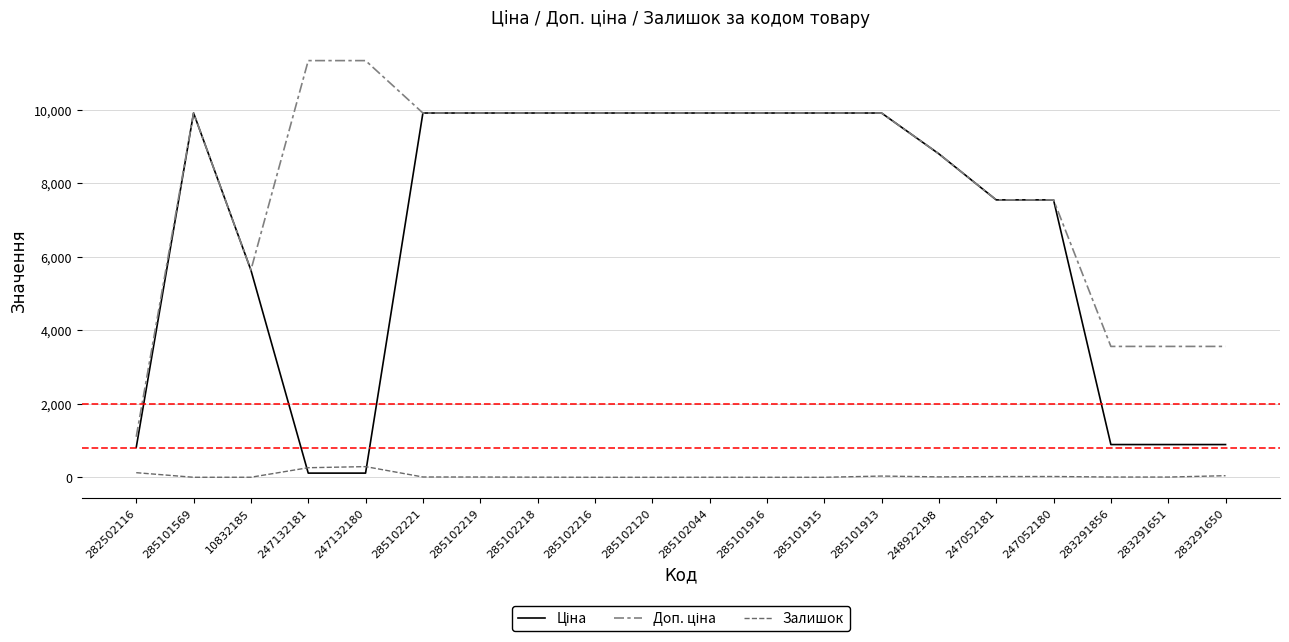

Does the chart have visible grid lines?

Yes